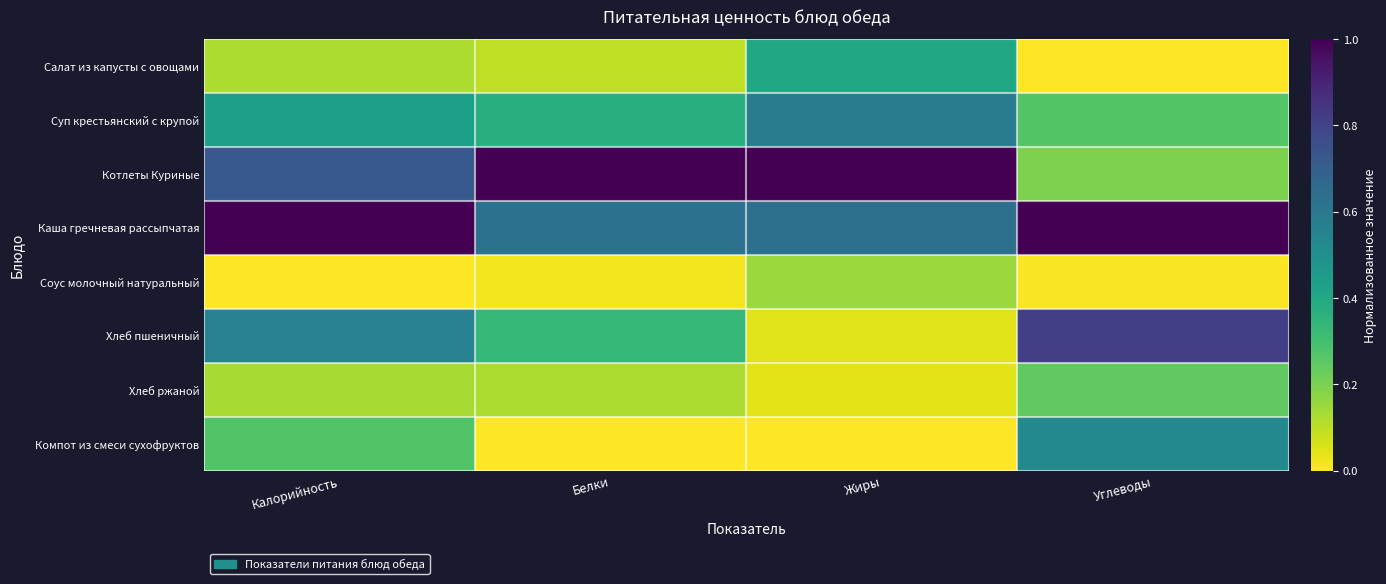

Which has a higher value, Белки or Калорийность?

Калорийность